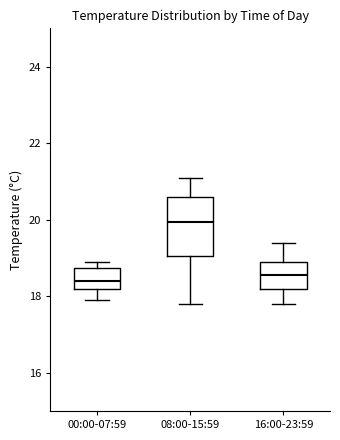

Reading left to right, read every box against the y-axis: the position of its median line, the range the box covers, and the ends of its whiskers. The values are not printed on the chart, so give them approximately, as read against the axis.

00:00-07:59: median 18.4, box 18.2 to 18.8, whiskers 18.0 to 19.0
08:00-15:59: median 20.0, box 19.0 to 20.6, whiskers 17.8 to 21.2
16:00-23:59: median 18.6, box 18.2 to 19.0, whiskers 17.8 to 19.4